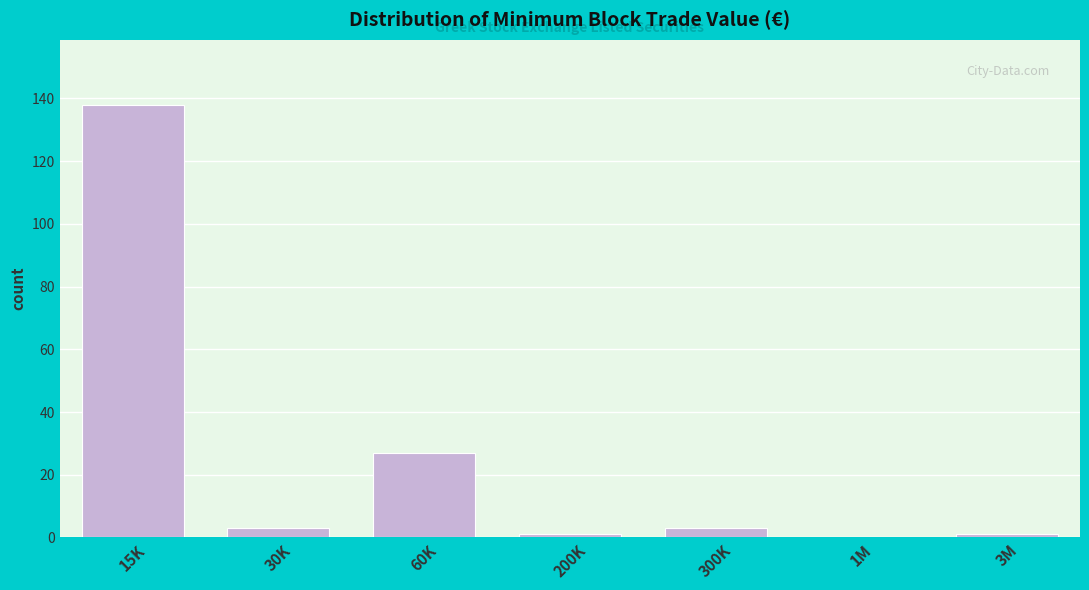

Reading left to right, transcribe all the data shown in this chart.

15K=138	30K=3	60K=27	200K=1	300K=3	1M=0	3M=1